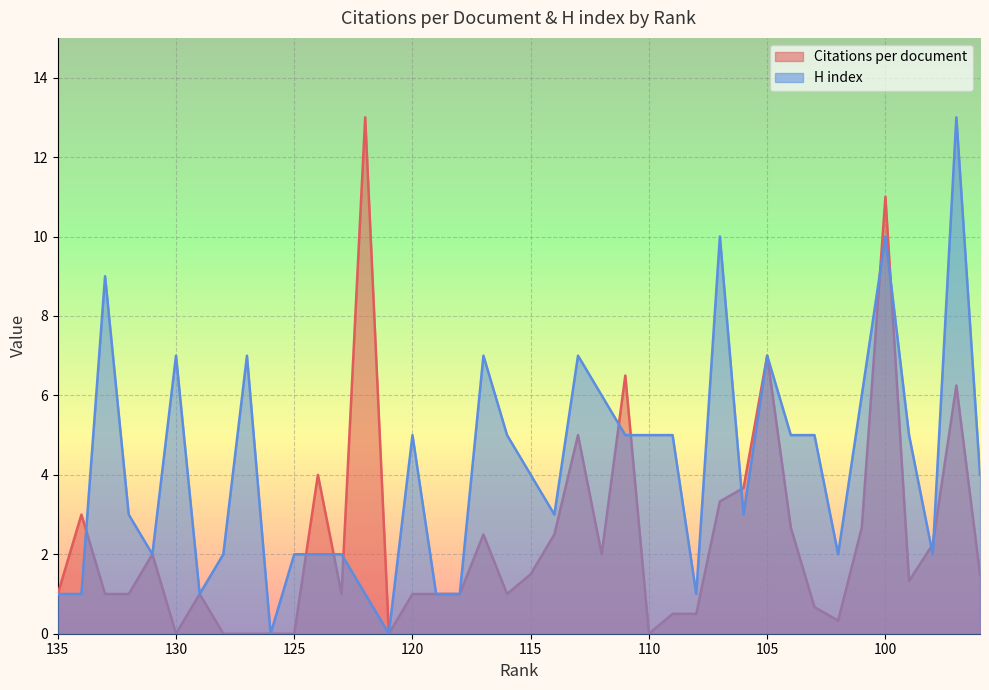

How many lines are shown in the chart?

2